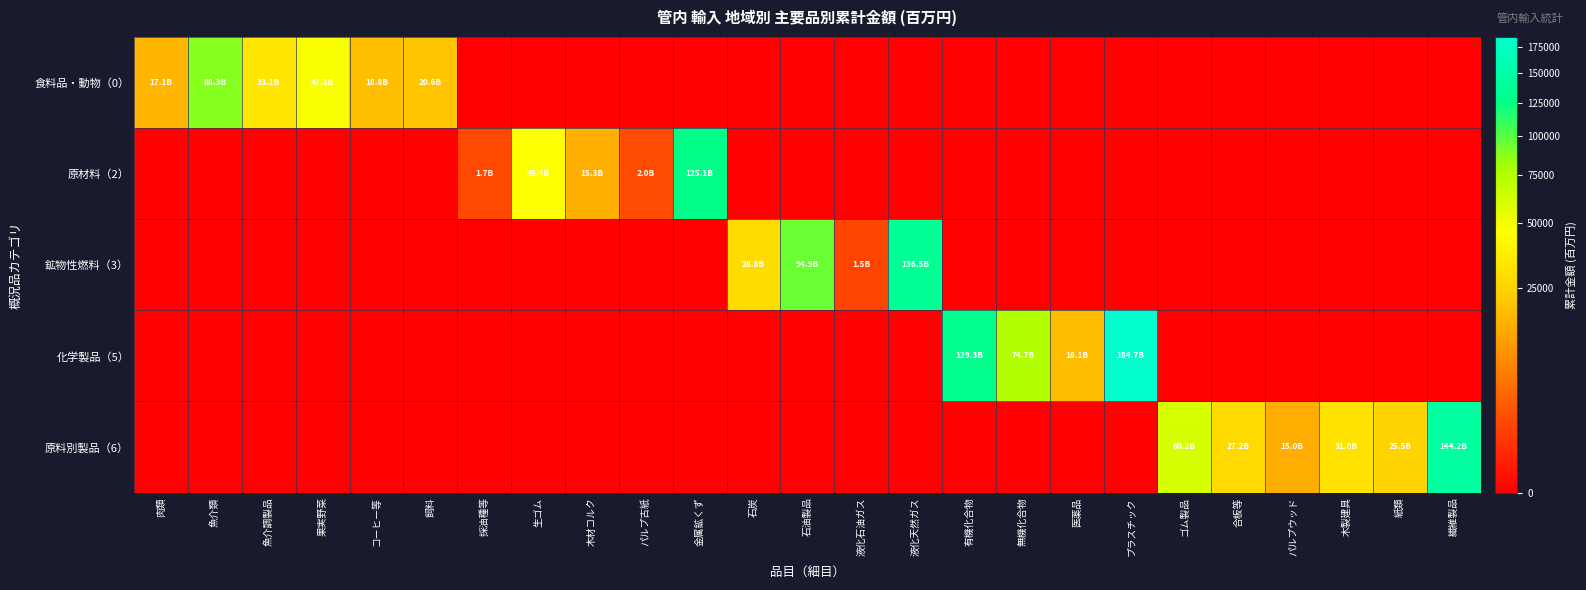

How many data points does each series have?

25